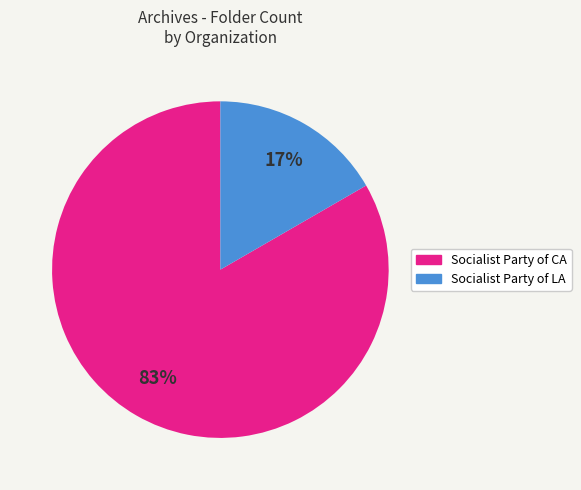

Is there a majority slice in this chart?

Yes